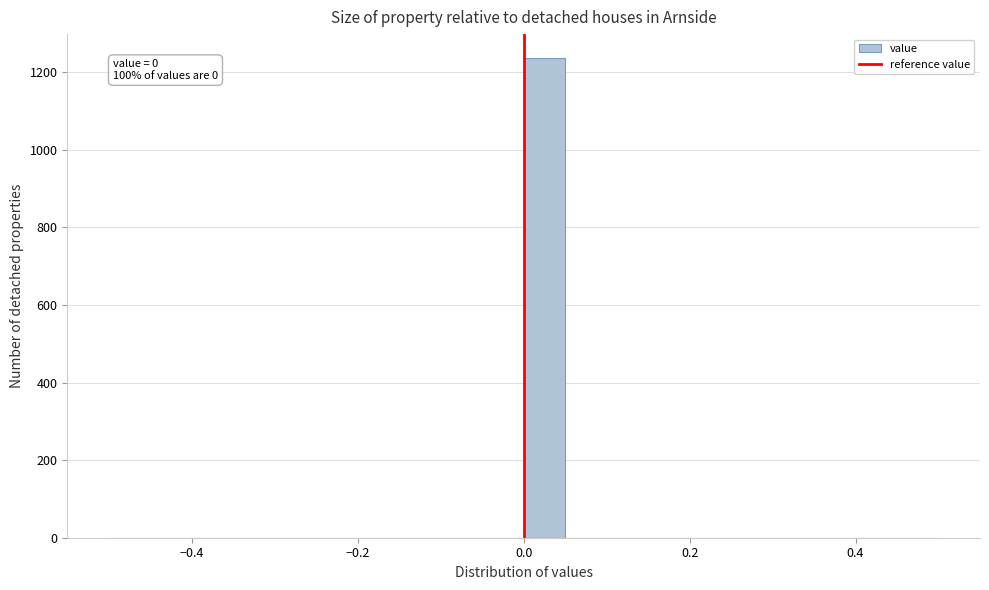

Around what value on the x-axis is the tallest bar? Give the approximate position of its centre, as read against the axis.

0.02